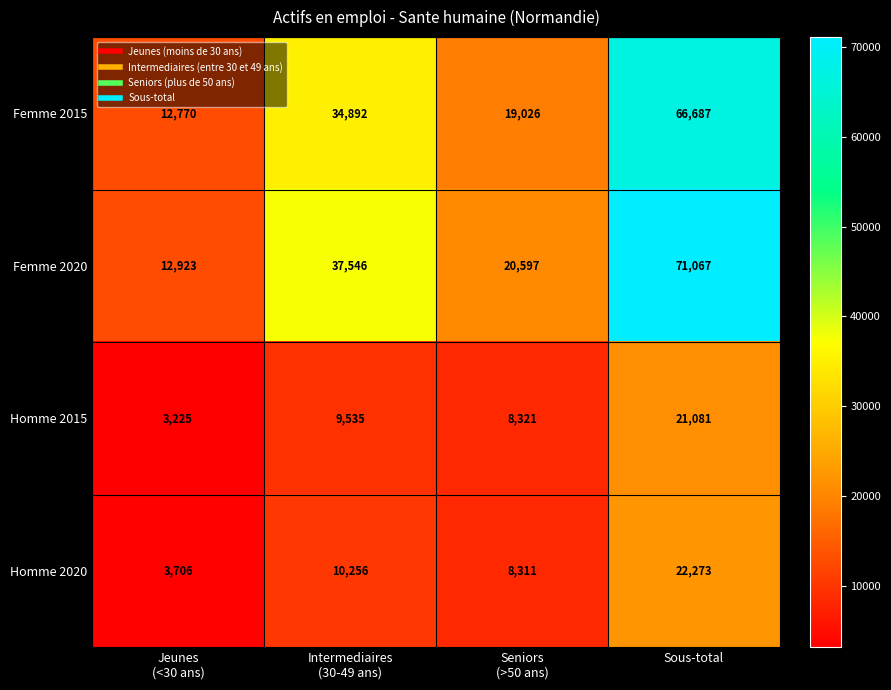

What is the greatest value displayed?

71067